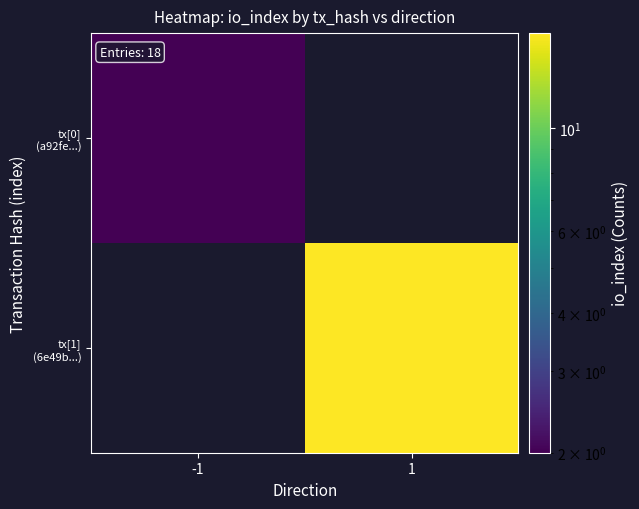

List the series in order of their peak value, lowest first.

tx[0] (a92fe...), tx[1] (6e49b...)